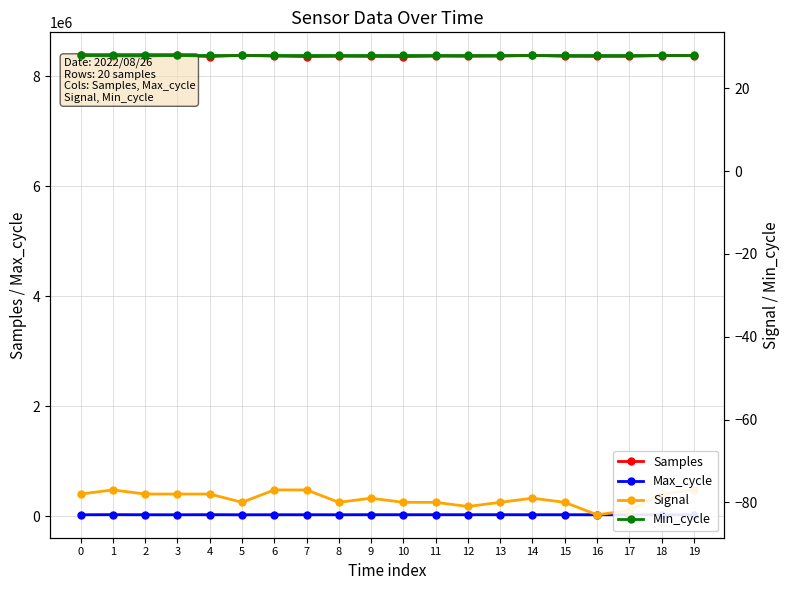

What is the sum of the Signal values at 5 and 3?

-158